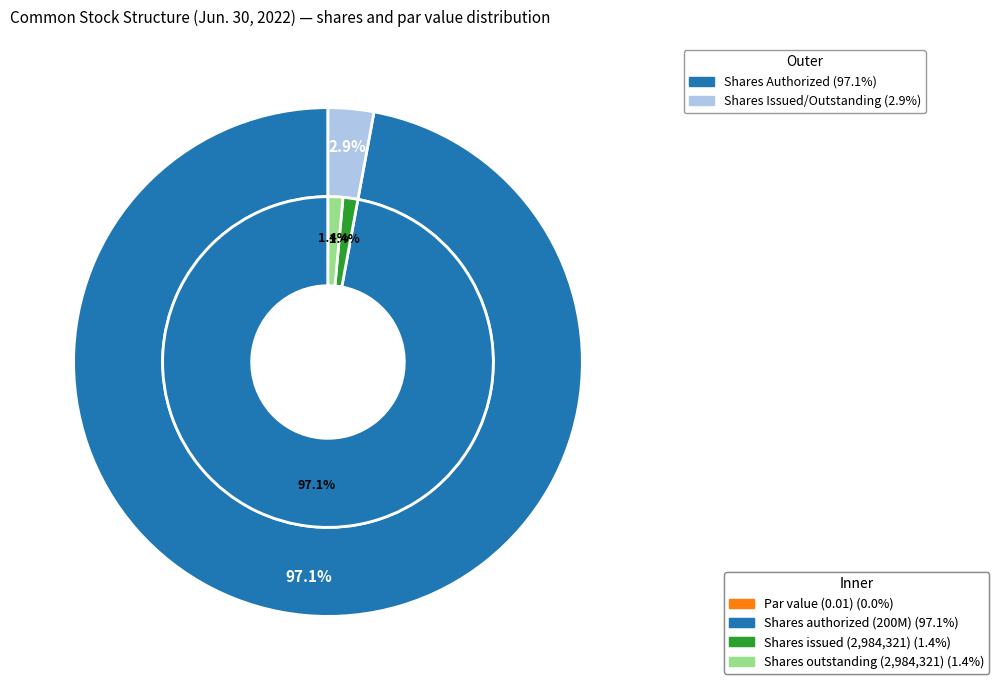

True or false: Common stock, shares issued accounts for 1% of the total.

True